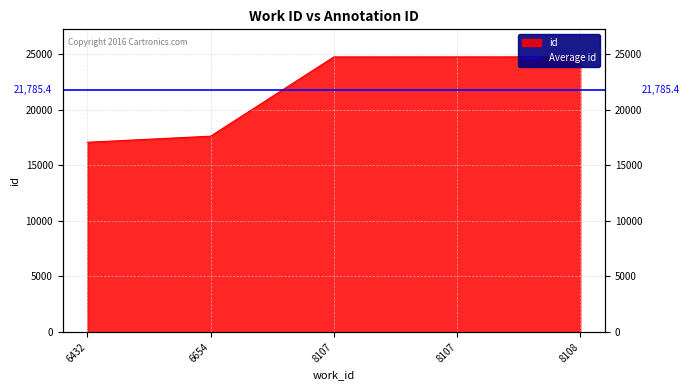

Which label corresponds to the largest value in the chart?

8108